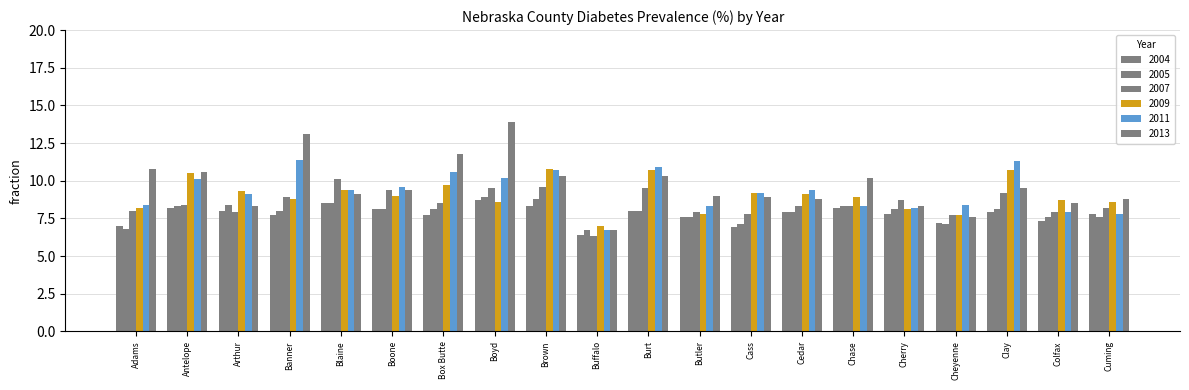

Reading left to right, extract all data points from this chart.

2004: Adams=7.0	Antelope=8.2	Arthur=8.0	Banner=7.7	Blaine=8.5	Boone=8.1	Box Butte=7.7	Boyd=8.7	Brown=8.3	Buffalo=6.4	Burt=8.0	Butler=7.6	Cass=6.9	Cedar=7.9	Chase=8.2	Cherry=7.8	Cheyenne=7.2	Clay=7.9	Colfax=7.3	Cuming=7.8
2005: Adams=6.8	Antelope=8.3	Arthur=8.4	Banner=8.0	Blaine=8.5	Boone=8.1	Box Butte=8.1	Boyd=8.9	Brown=8.8	Buffalo=6.7	Burt=8.0	Butler=7.6	Cass=7.1	Cedar=7.9	Chase=8.3	Cherry=8.1	Cheyenne=7.1	Clay=8.1	Colfax=7.6	Cuming=7.6
2007: Adams=8.0	Antelope=8.4	Arthur=7.9	Banner=8.9	Blaine=10.1	Boone=9.4	Box Butte=8.5	Boyd=9.5	Brown=9.6	Buffalo=6.3	Burt=9.5	Butler=7.9	Cass=7.8	Cedar=8.3	Chase=8.3	Cherry=8.7	Cheyenne=7.7	Clay=9.2	Colfax=7.9	Cuming=8.2
2009: Adams=8.2	Antelope=10.5	Arthur=9.3	Banner=8.8	Blaine=9.4	Boone=9.0	Box Butte=9.7	Boyd=8.6	Brown=10.8	Buffalo=7.0	Burt=10.7	Butler=7.8	Cass=9.2	Cedar=9.1	Chase=8.9	Cherry=8.1	Cheyenne=7.7	Clay=10.7	Colfax=8.7	Cuming=8.6
2011: Adams=8.4	Antelope=10.1	Arthur=9.1	Banner=11.4	Blaine=9.4	Boone=9.6	Box Butte=10.6	Boyd=10.2	Brown=10.7	Buffalo=6.7	Burt=10.9	Butler=8.3	Cass=9.2	Cedar=9.4	Chase=8.3	Cherry=8.2	Cheyenne=8.4	Clay=11.3	Colfax=7.9	Cuming=7.8
2013: Adams=10.8	Antelope=10.6	Arthur=8.3	Banner=13.1	Blaine=9.1	Boone=9.4	Box Butte=11.8	Boyd=13.9	Brown=10.3	Buffalo=6.7	Burt=10.3	Butler=9.0	Cass=8.9	Cedar=8.8	Chase=10.2	Cherry=8.3	Cheyenne=7.6	Clay=9.5	Colfax=8.5	Cuming=8.8